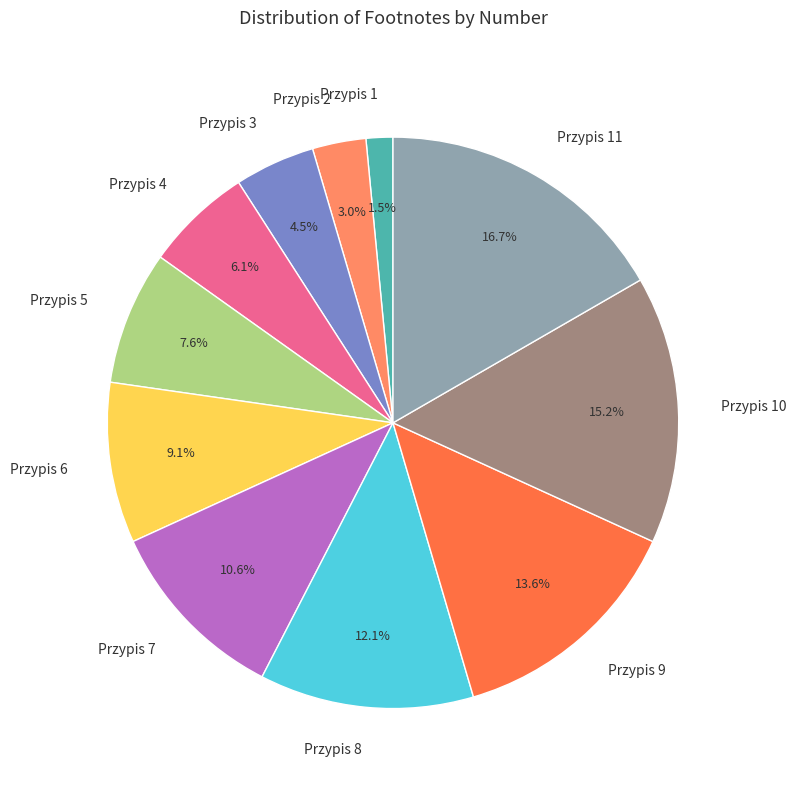

Which category has the smallest portion of the pie?

Przypis 1